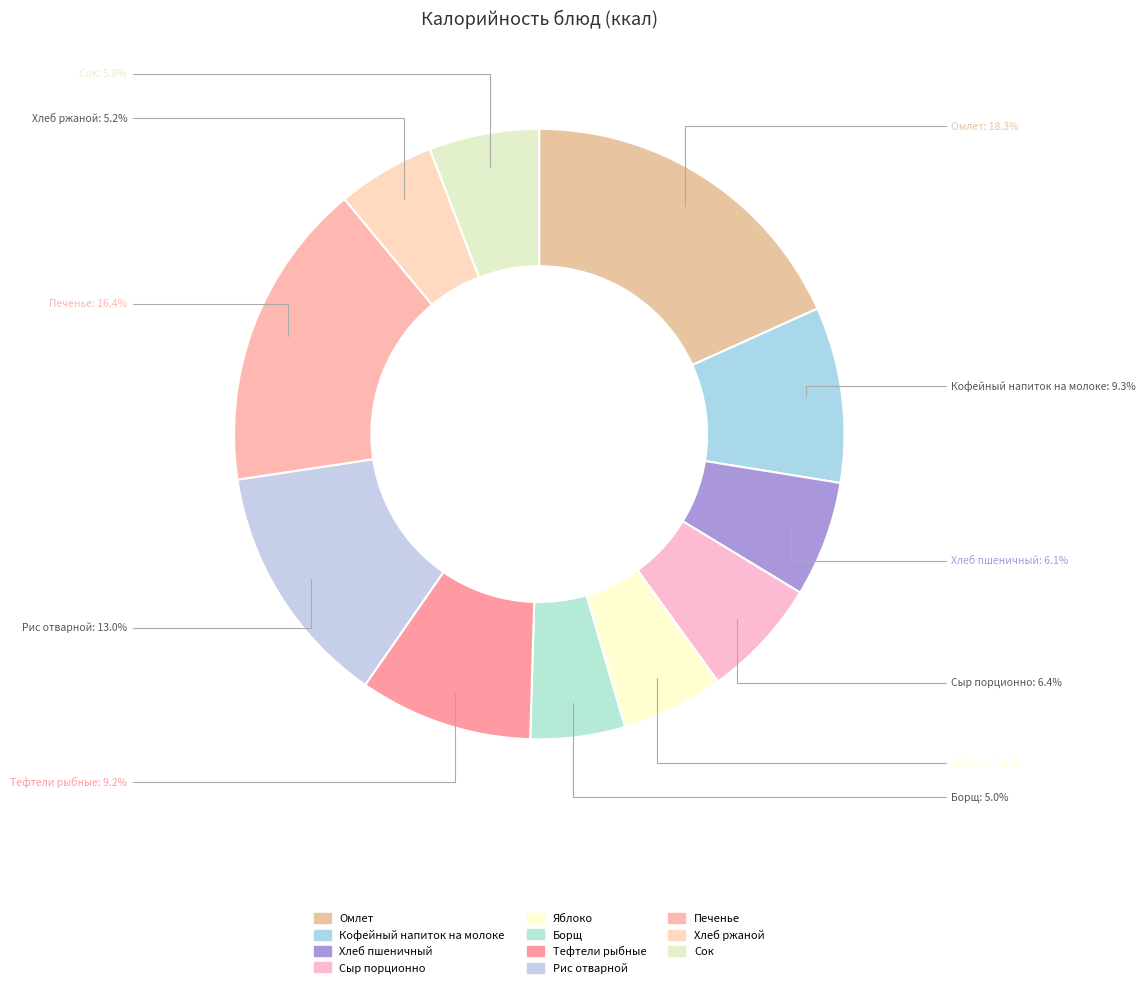

To the nearest percent, what portion does Хлеб пшеничный represent?

6%